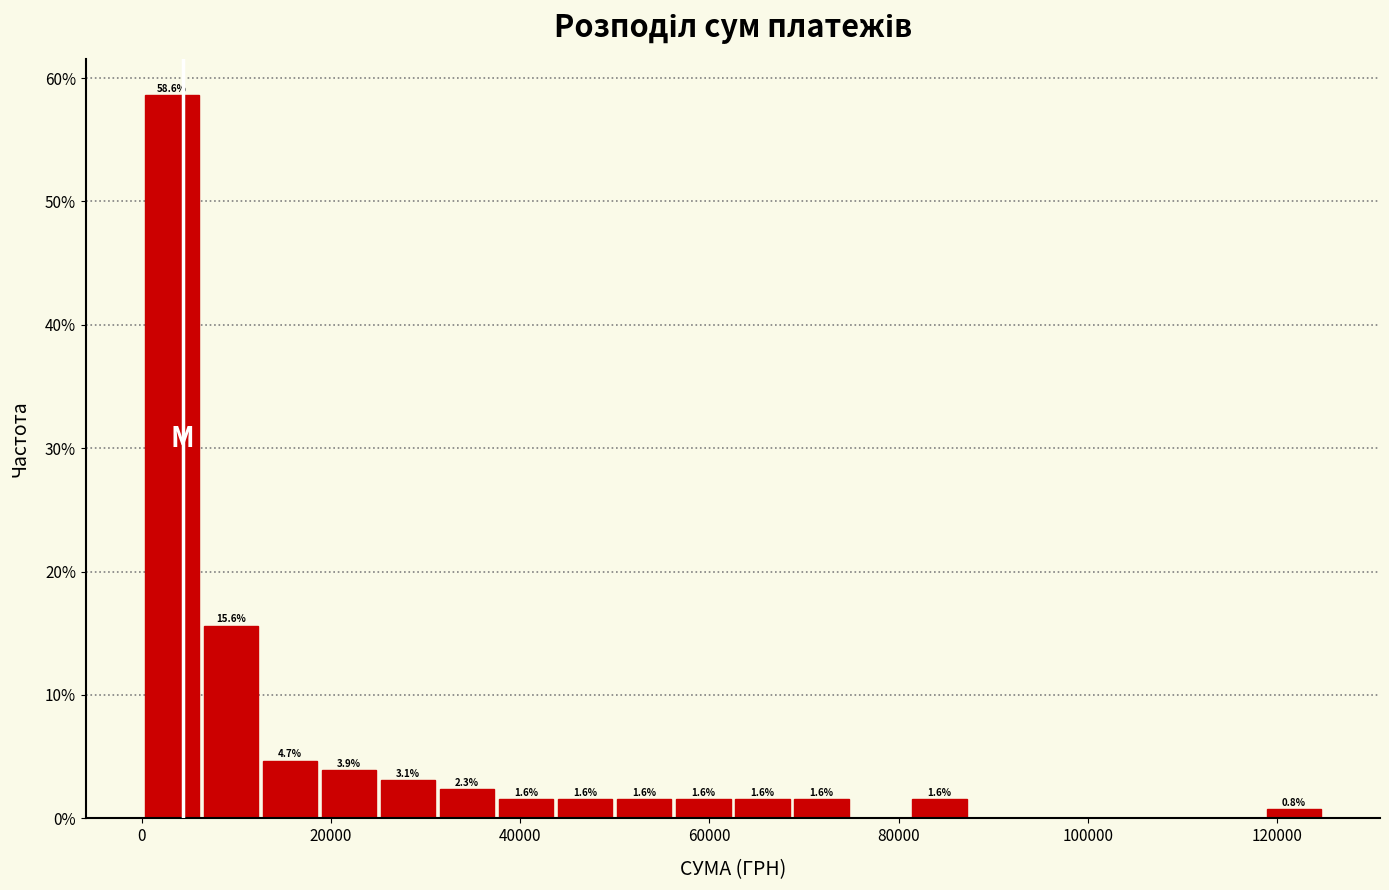

Around what value on the x-axis is the tallest bar? Give the approximate position of its centre, as read against the axis.

4000